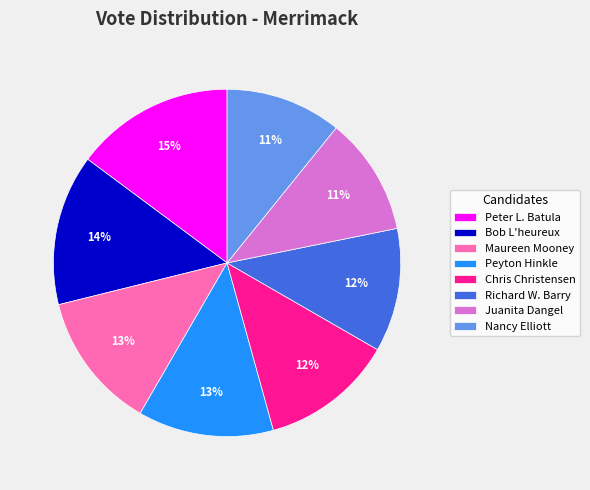

To the nearest percent, what percentage of the pie is Maureen Mooney?

13%